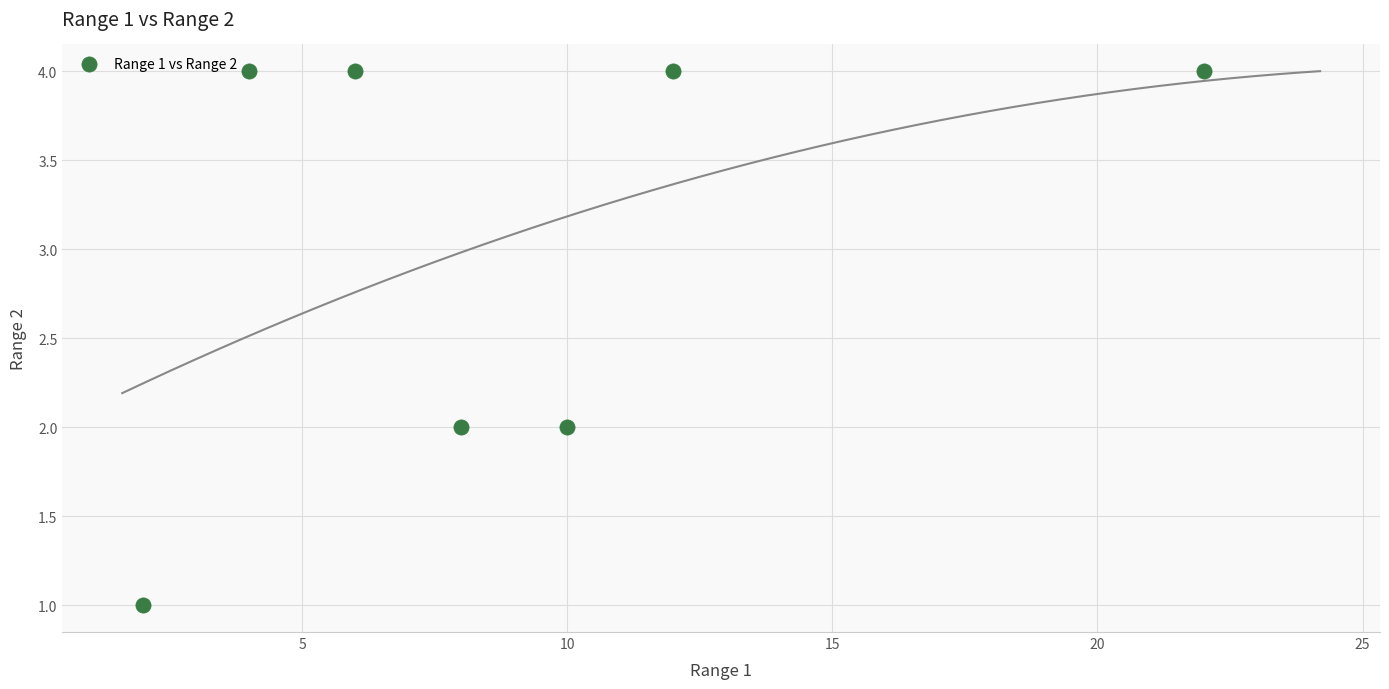

What is the range of Y values (max minus min)?

3